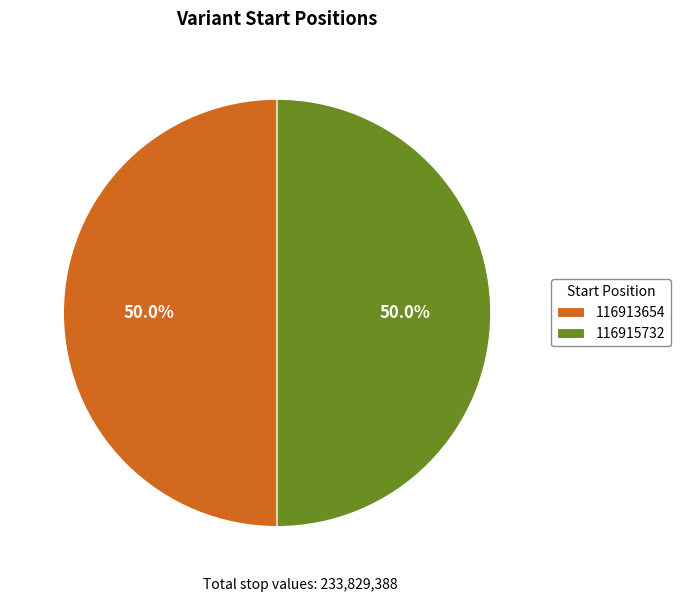

Approximately how many times larger is the value at 116913654 compared to 116915732?

1.0